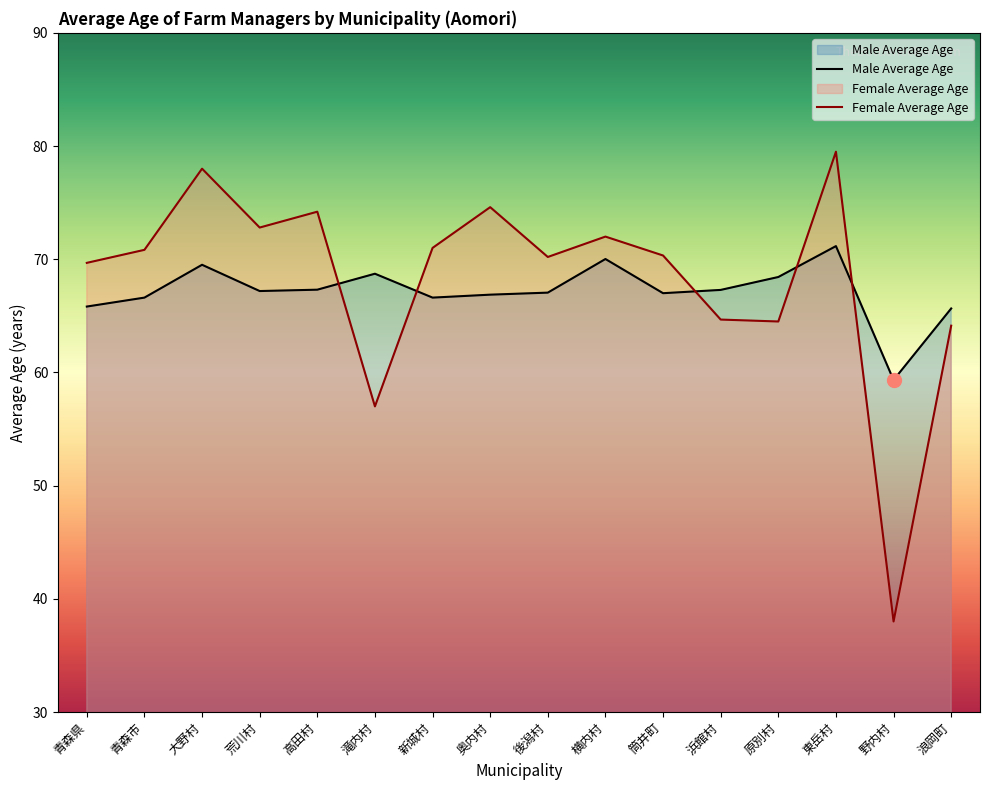

Where does the Male Average Age series first go above 67?

大野村